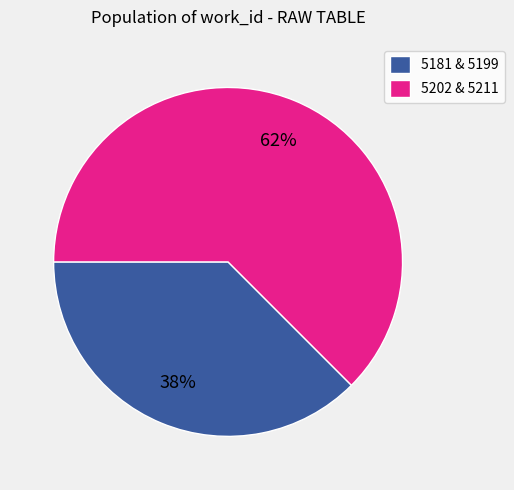

True or false: 5181 & 5199 accounts for 38% of the total.

True